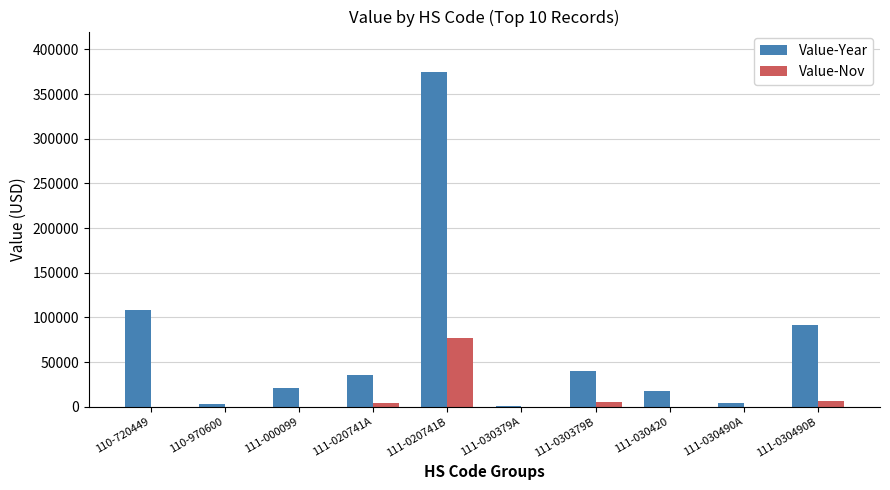

Are the bars grouped side by side (vs. stacked)?

Yes